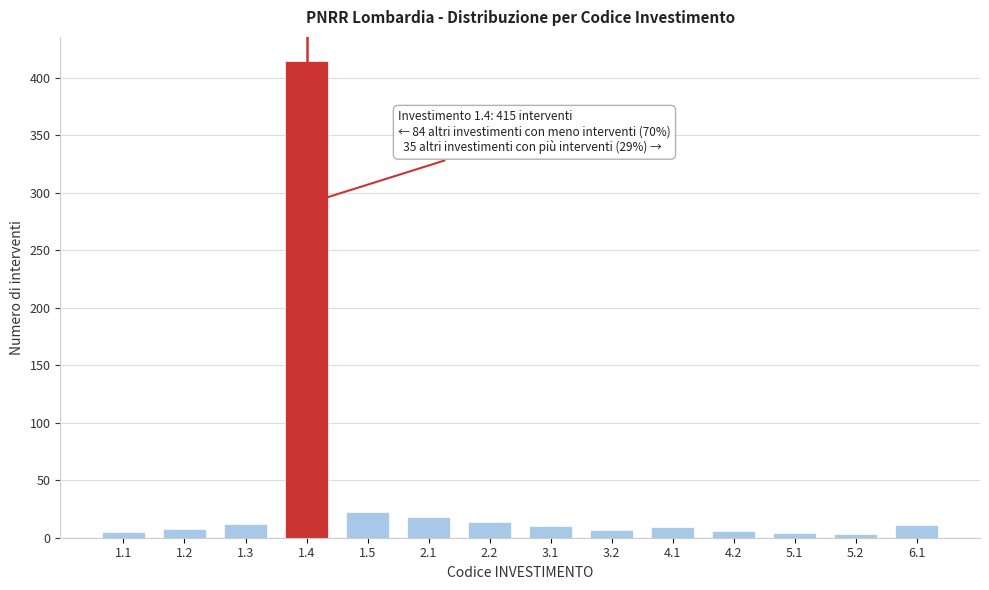

What is the maximum value shown in the chart?

415